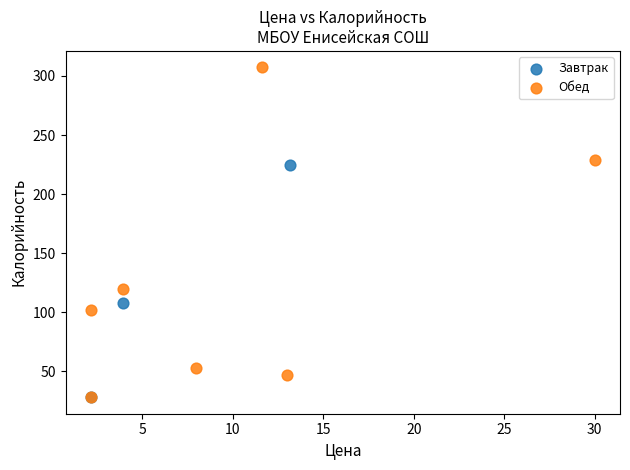

Which series reaches the maximum Y coordinate?

Обед